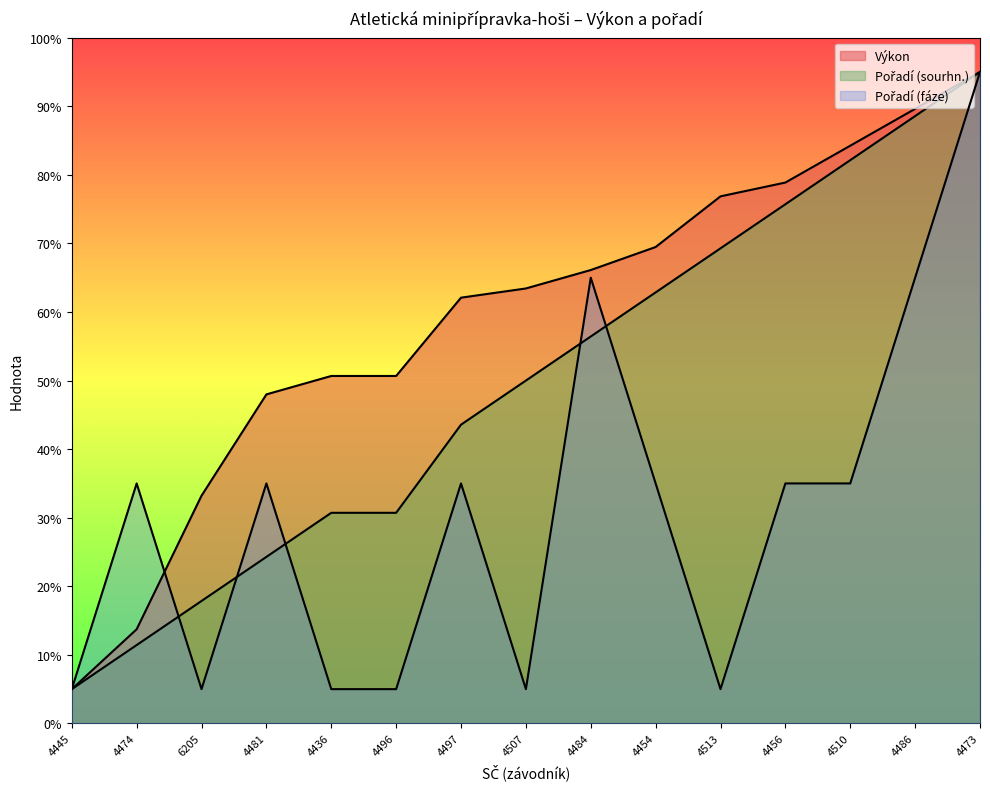

The value of Výkon at 4497 is 62.1. True or false?

True